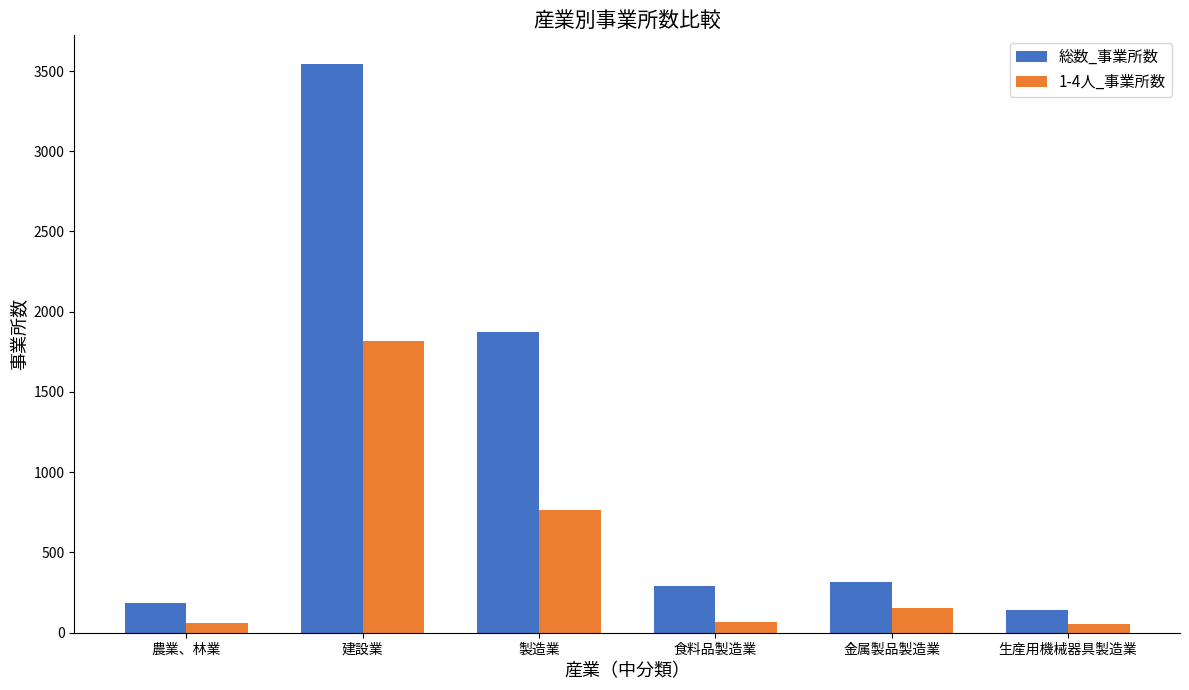

What is the average value of the 総数_事業所数 series?

1059